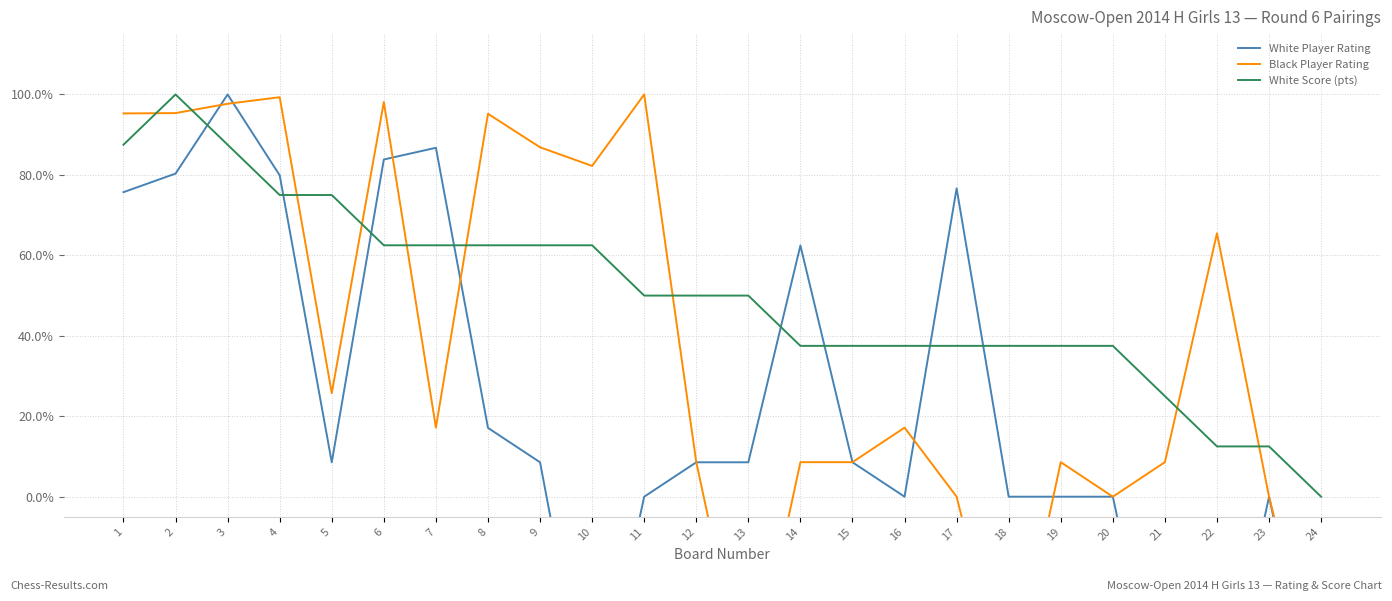

At which category is the sum across all series the highest?

3